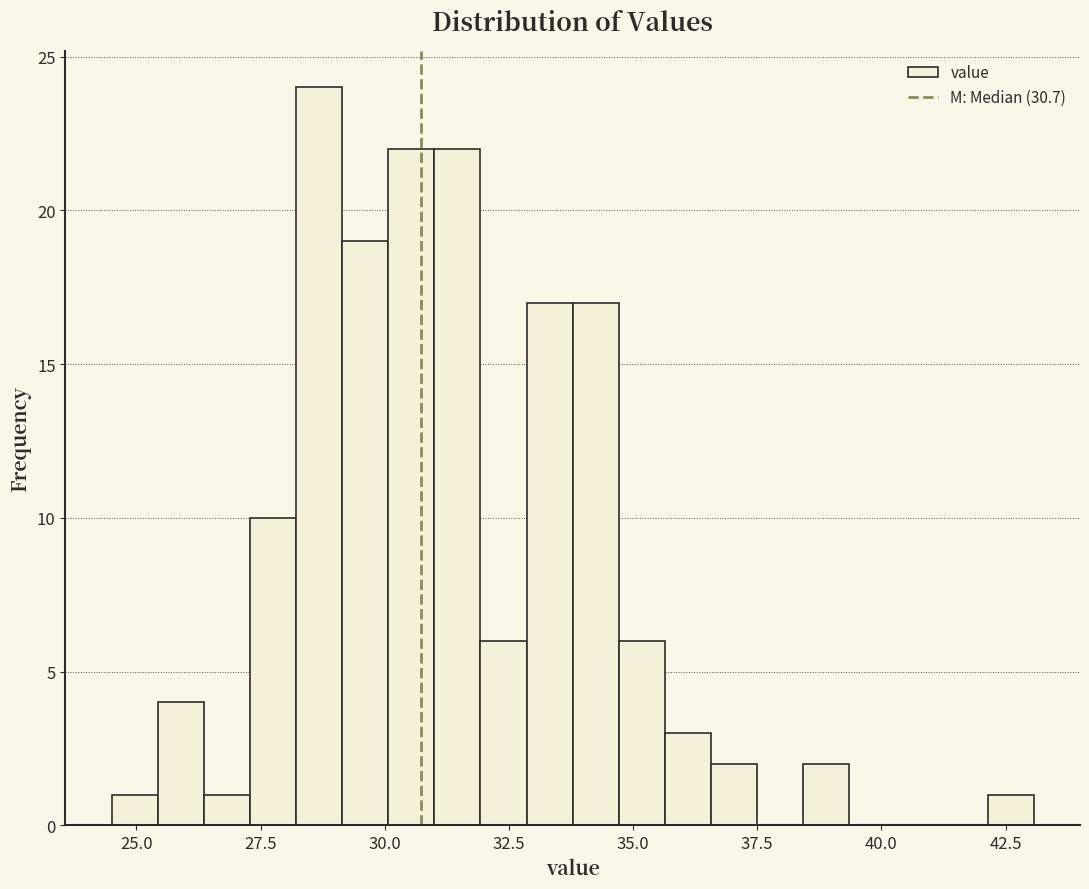

Around what value on the x-axis is the tallest bar? Give the approximate position of its centre, as read against the axis.

28.5